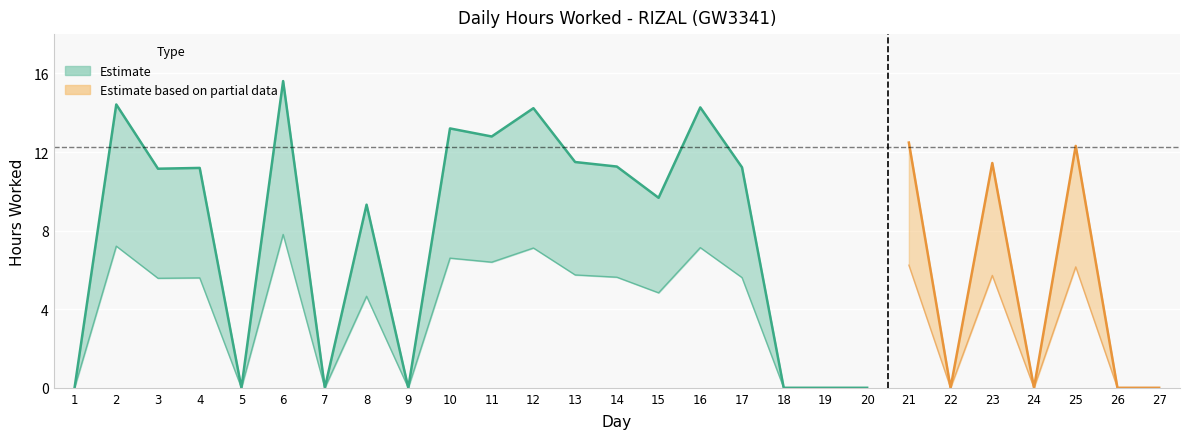

How many data points are less than 11?

13